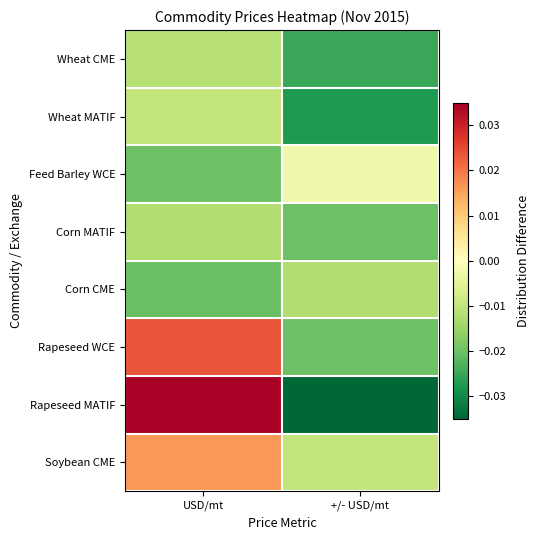

Which has a higher value, +/- USD/mt or USD/mt?

USD/mt